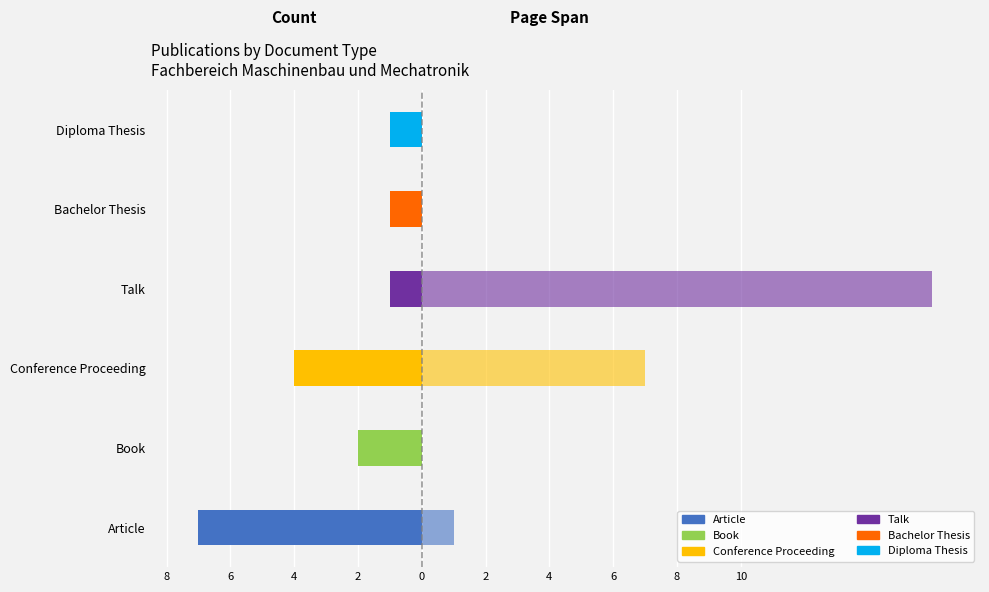

Which series has the largest total across all categories?

Page Span (right)